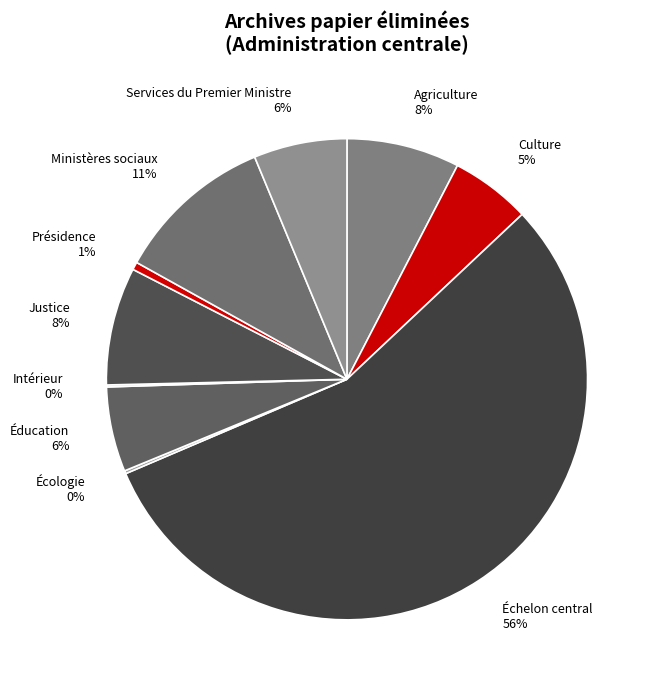

Combined, do Services du Premier Ministre and Ministères sociaux account for over 50%?

No